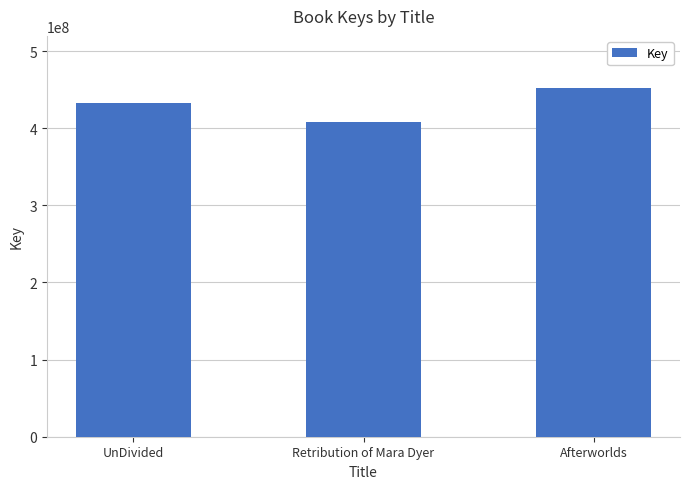

Is it true that the value at UnDivided is 433073317?

True